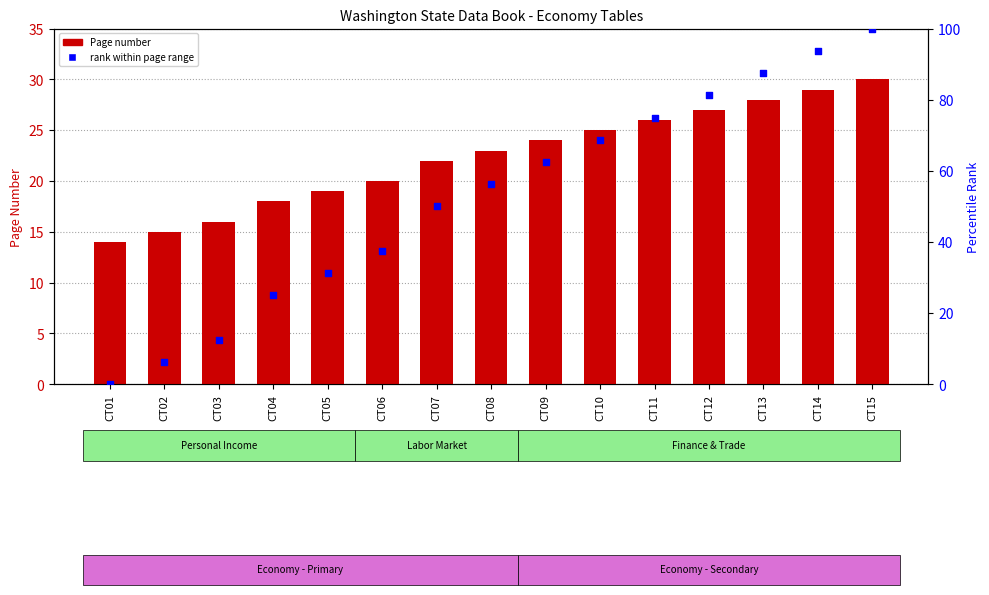

Which series reaches the minimum Y coordinate?

rank within page range